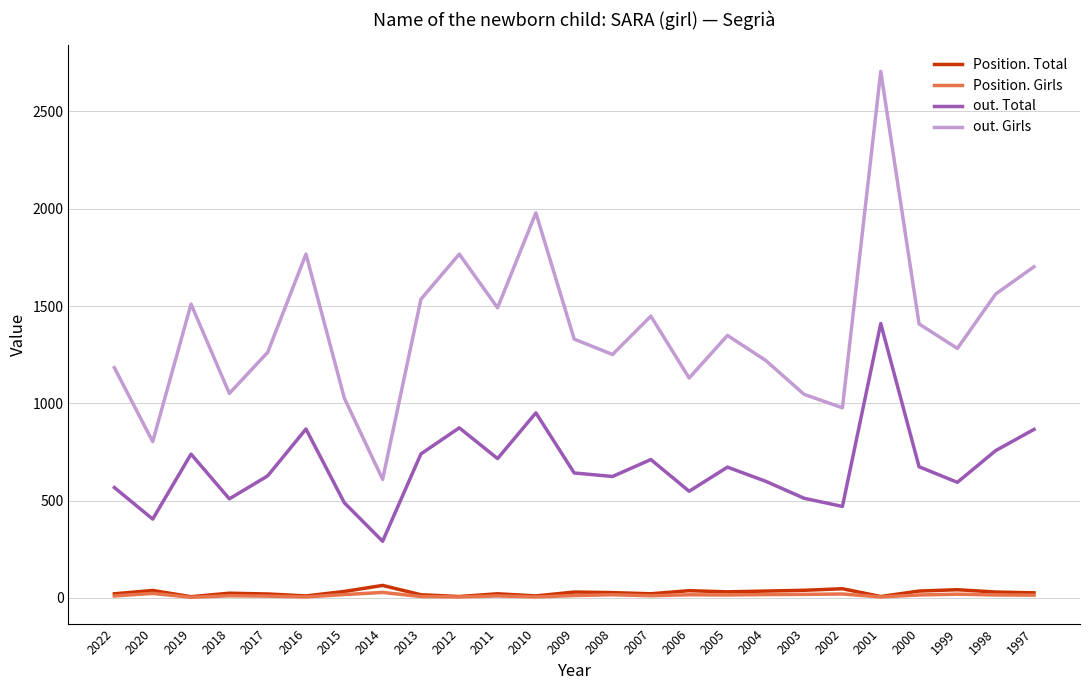

Which series has the widest spread of values?

out. Girls